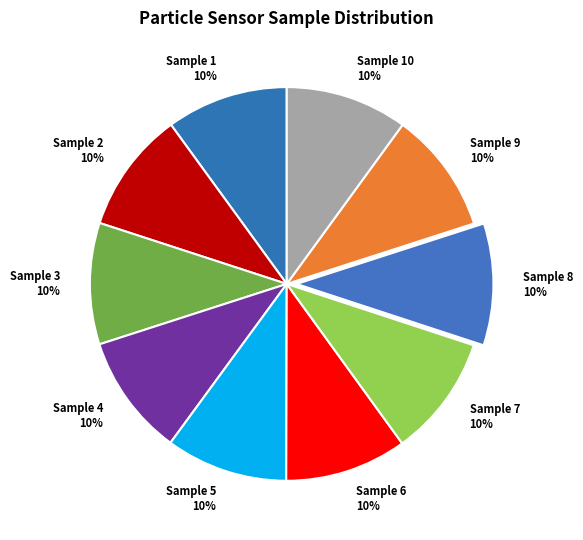

Is there any slice that represents more than half of the pie?

No